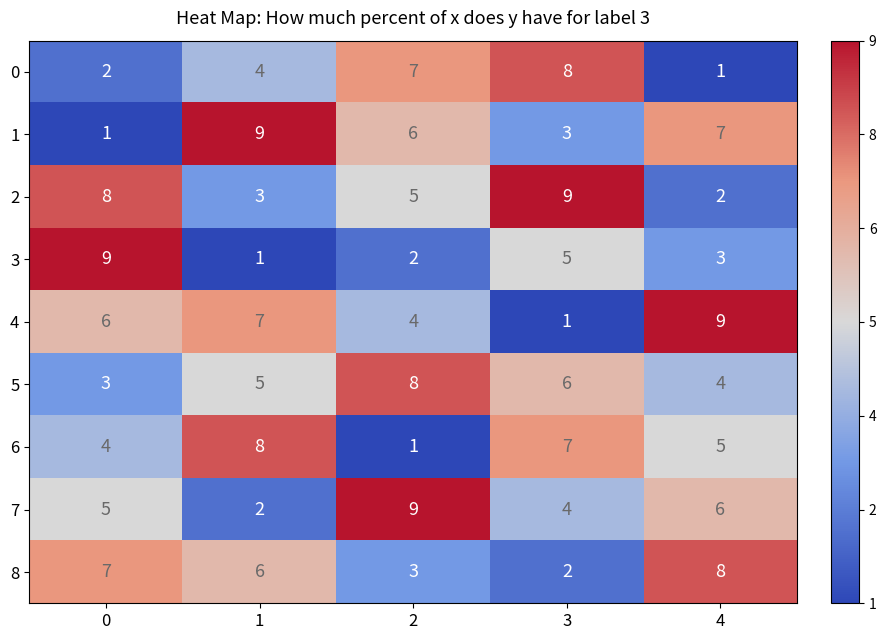

What is the total value across all series at 0?

45